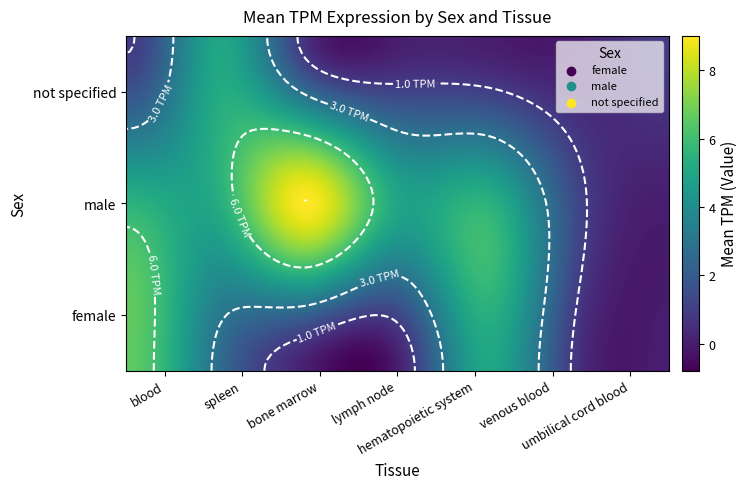

The male series shows 5.0 at lymph node. True or false?

True